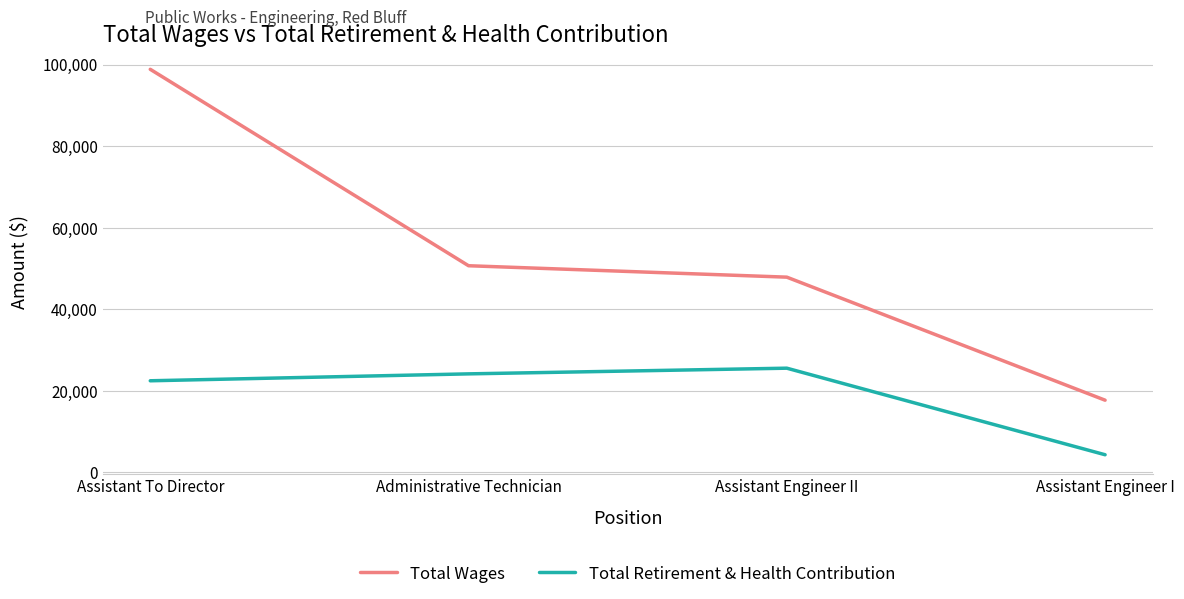

True or false: Total Wages has more than 1 interior local peaks.

False